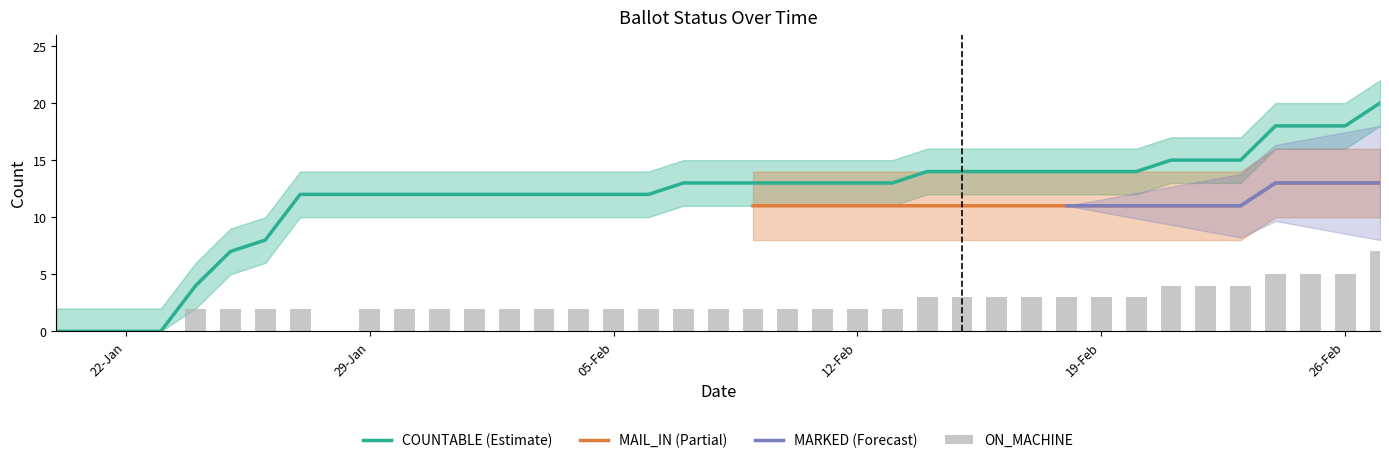

Does the chart contain stacked bars?

No